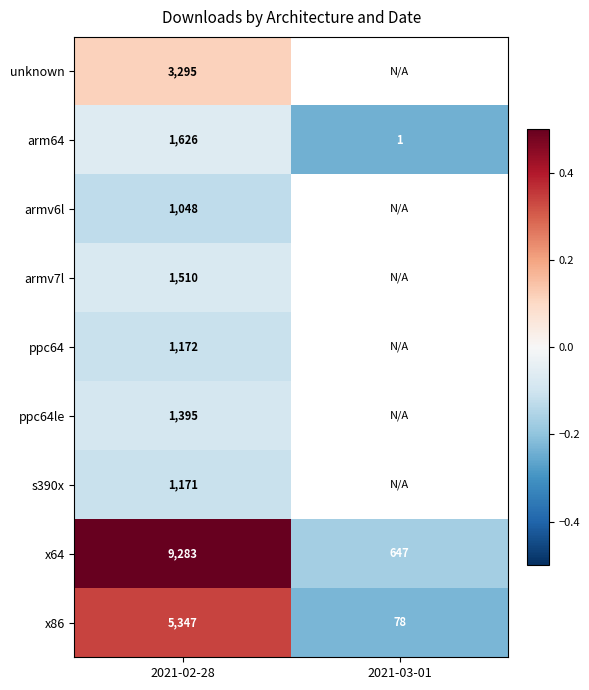

Is the value of armv7l at 2021-02-28 greater than the value of x64 at 2021-03-01?

Yes